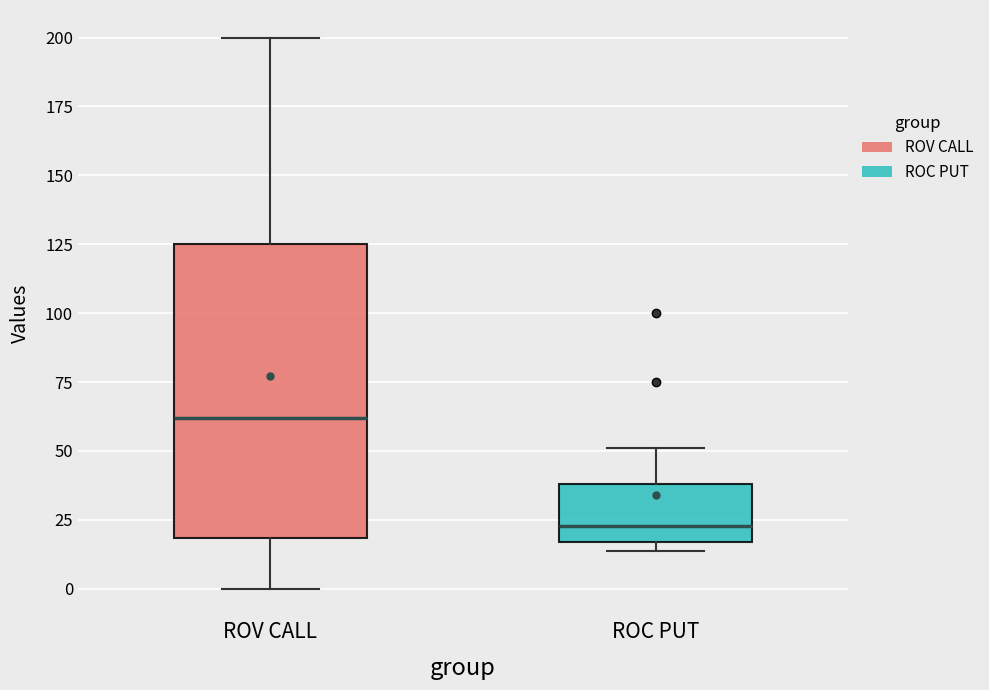

Which box is the tallest, from its lower edge to its upper edge?

ROV CALL